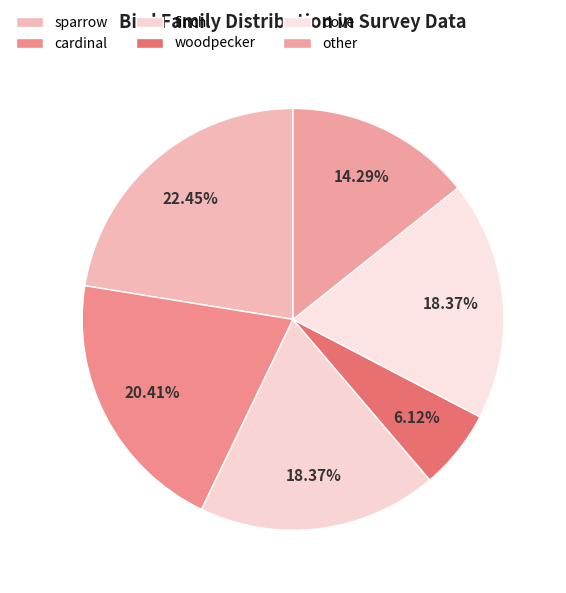

Count the number of slices in the pie.

6